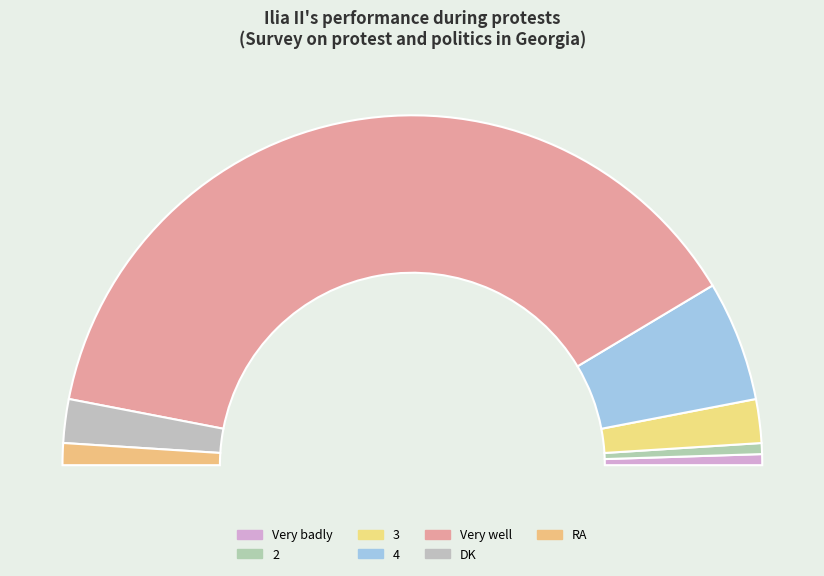

Which category has the biggest portion of the pie?

Very well